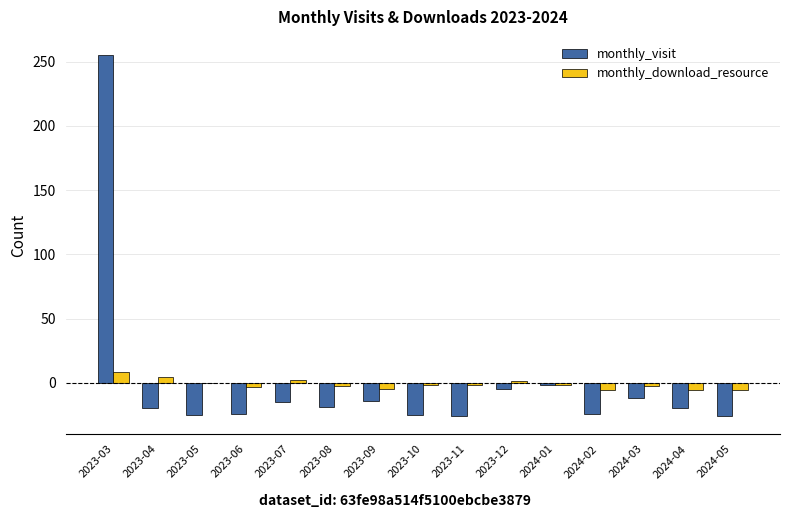

Is it true that monthly_download_resource equals -4.4 at 2023-09?

True